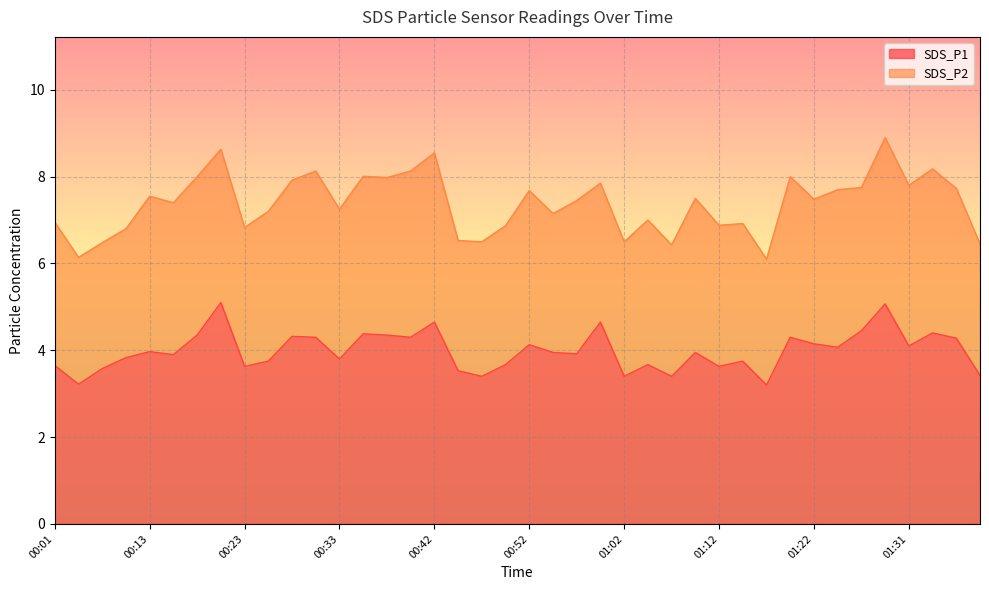

What is the sum of the values at 00:47 and 01:36?

7.7